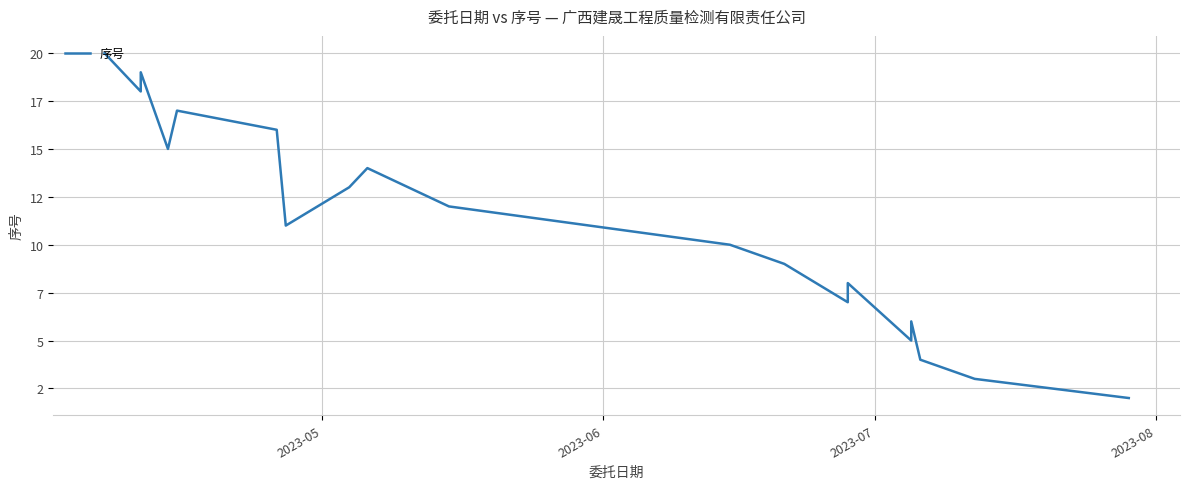

Count the number of values greater than 11.

9